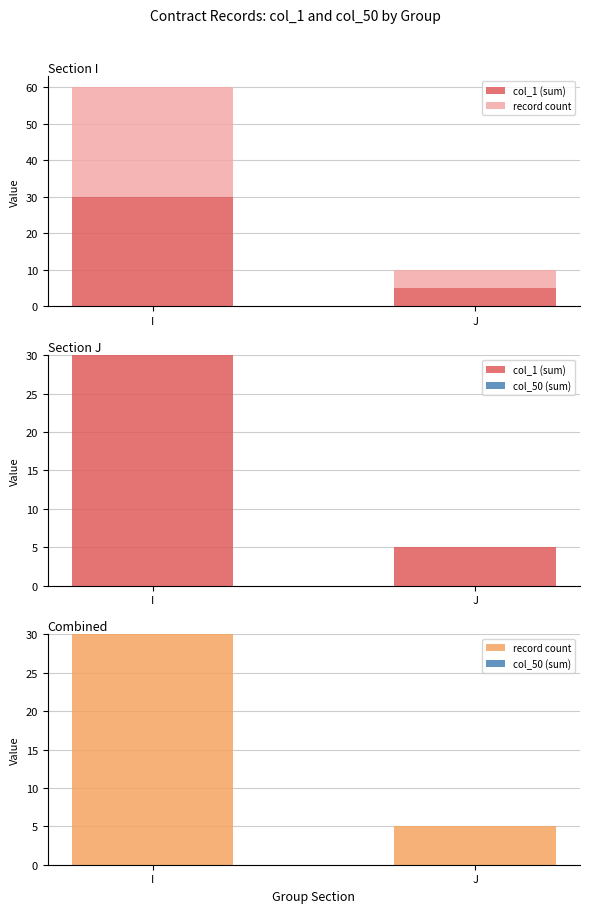

Reading right to left, extract all data points from this chart.

col_1 (sum): 5	30
record count: 5	30
col_50 (sum): 0	0